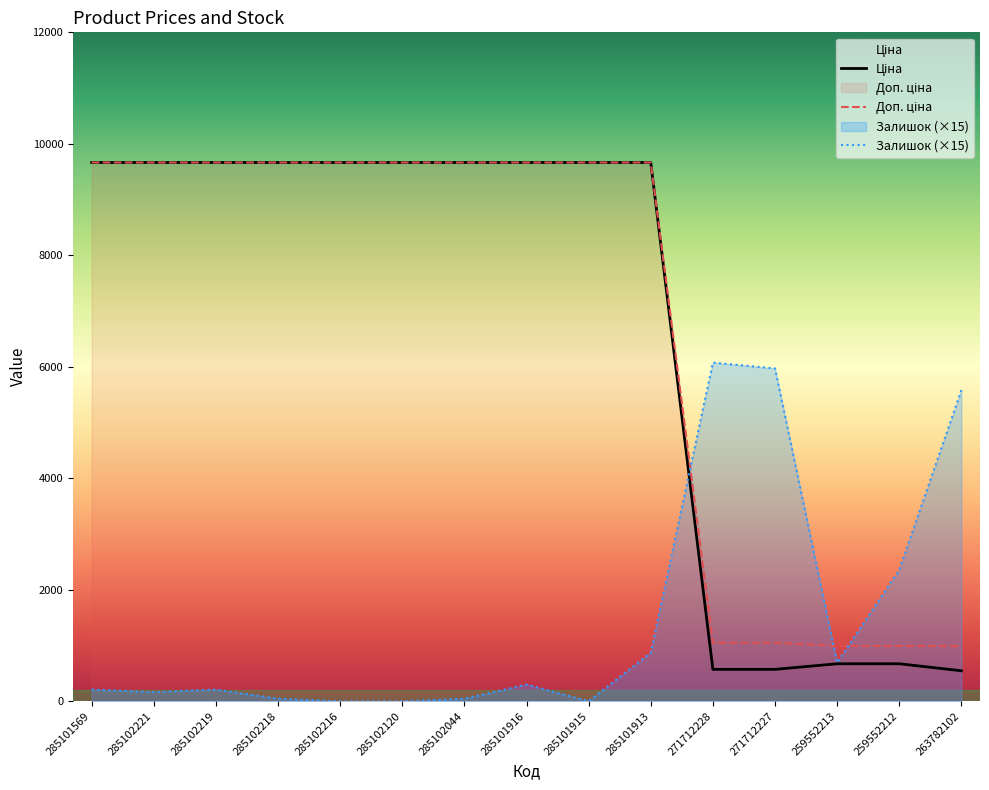

The value of Ціна at 285101915 is 9664.7. True or false?

True